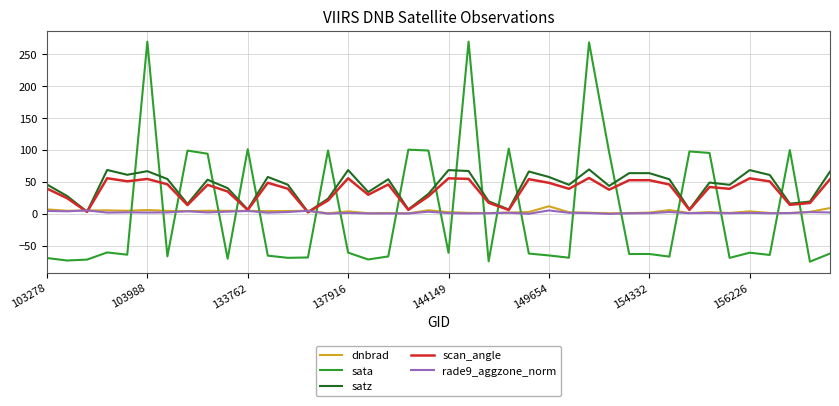

What is the smallest value displayed?

-75.1